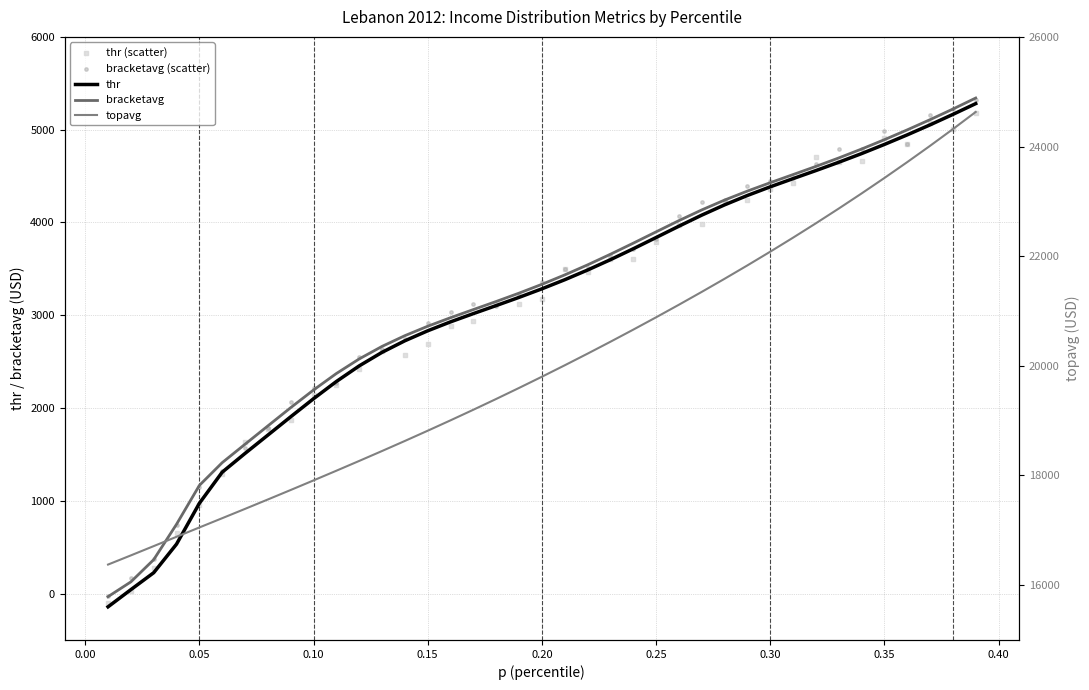

Which series contains the lowest Y value?

thr